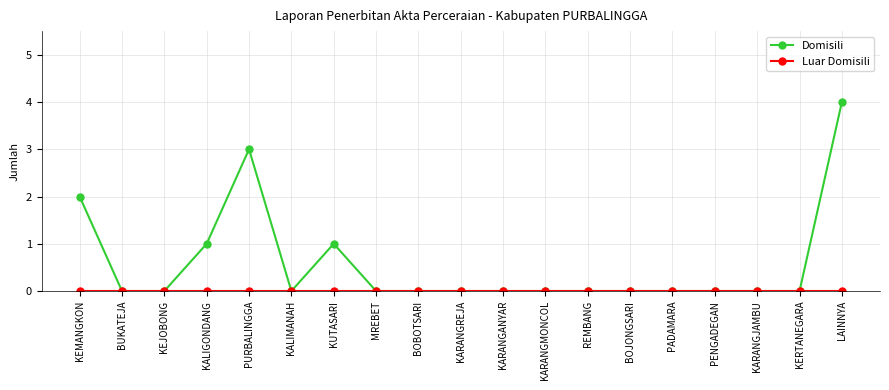

True or false: Domisili has more than 1 points higher than both neighbors.

True